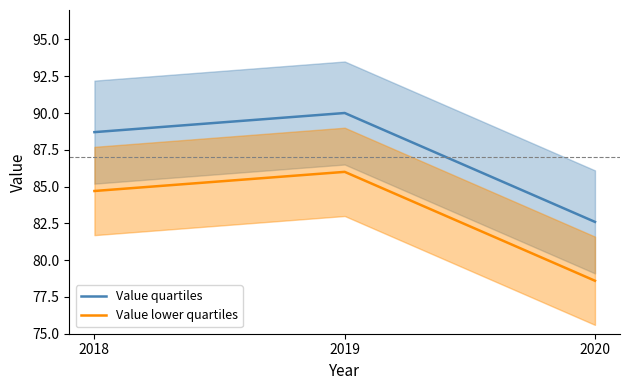

List the series in order of their overall mean, lowest first.

Value lower quartiles, Value quartiles